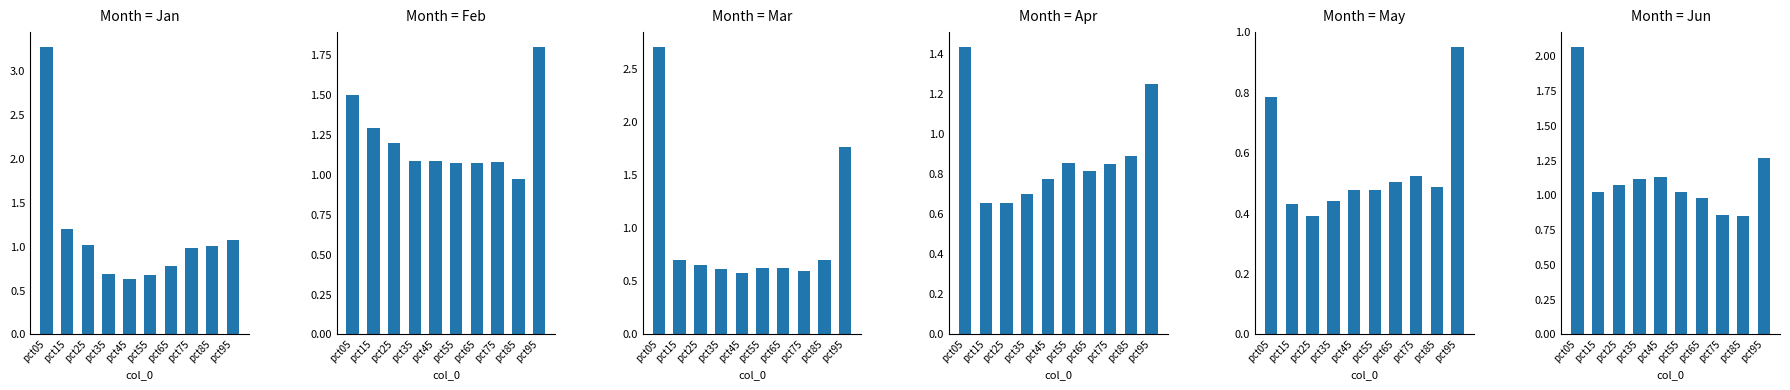

At pct65, list the series in order from largest to smallest.

Feb, Jun, Apr, Jan, Mar, May